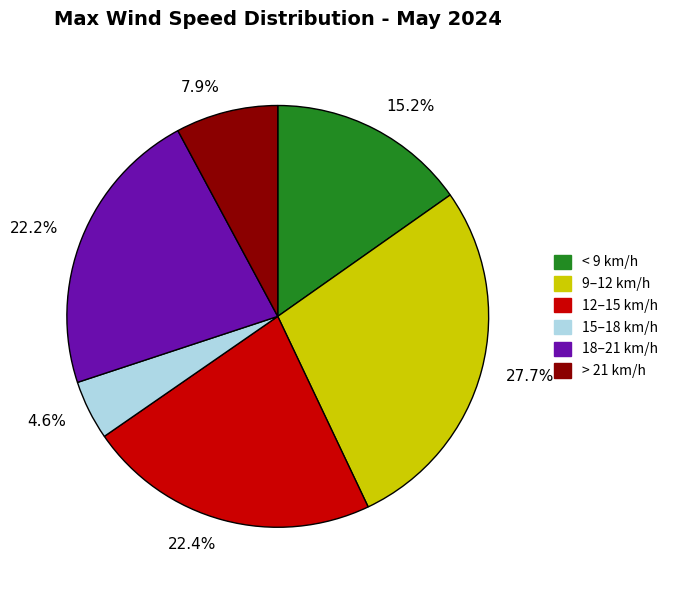

Is 27.7% the majority of the pie?

No